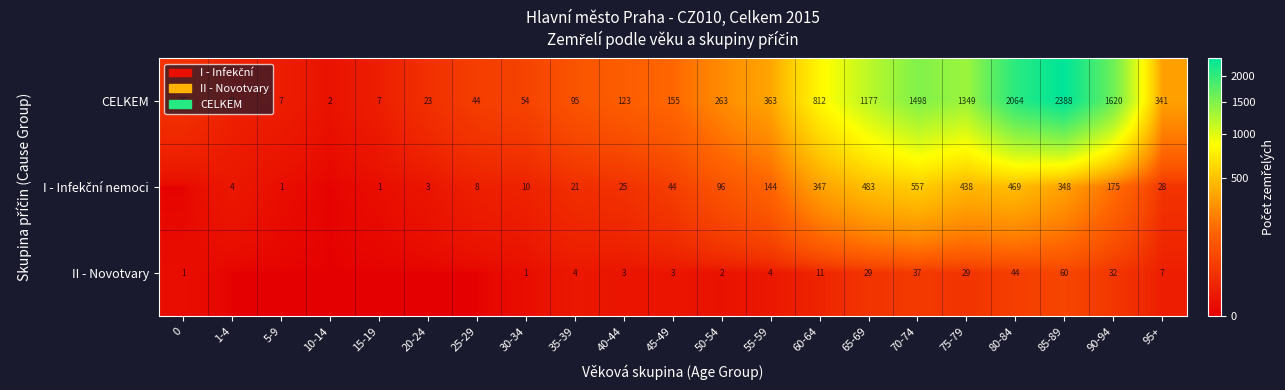

What is the difference between the maximum and minimum values in the CELKEM series?

2386